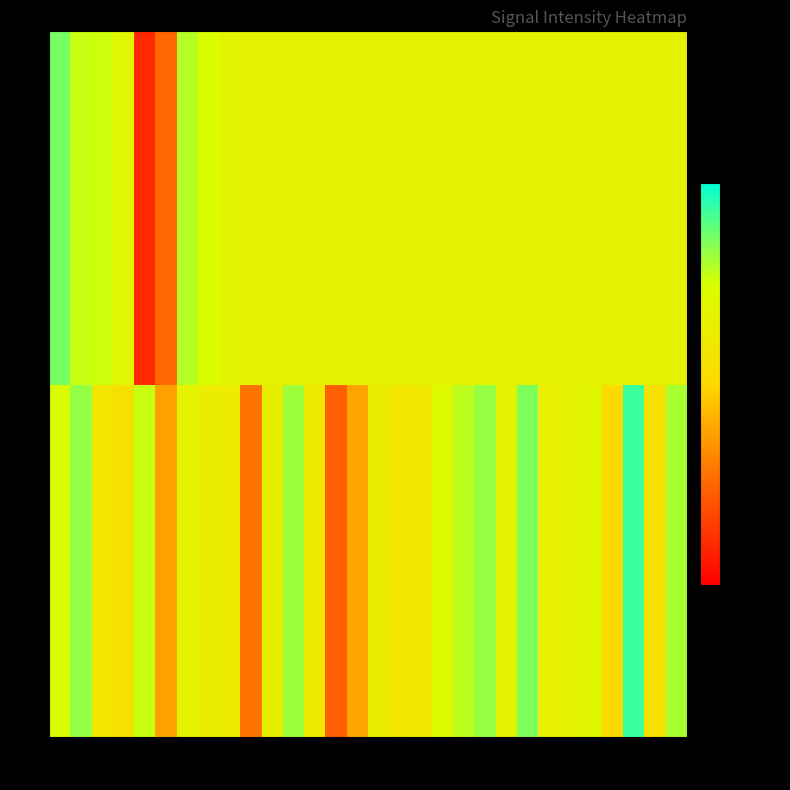

Reading left to right, what are all the values shown in this chart?

0: 0=-124.3	2=-121.0	4=-129.6	6=-130.4	8=-123.1	10=-136.8	12=-126.6	14=-127.9	16=-128.3	18=-140.1	20=-127.2	22=-121.4	24=-129.0	26=-141.8	28=-136.6	30=-127.9	32=-129.5	34=-129.2	36=-124.8	38=-122.5	40=-121.1	42=-126.9	44=-120.1	46=-127.0	48=-126.4	50=-125.8	52=-132.2	54=-117.4	56=-130.6	58=-121.8
1: 0=-119.8	2=-123.0	4=-123.3	6=-125.8	8=-146.4	10=-141.0	12=-122.3	14=-123.9	16=-126.1	18=-126.9	20=-126.9	22=-126.9	24=-126.9	26=-126.9	28=-126.9	30=-126.9	32=-126.9	34=-126.9	36=-126.9	38=-126.9	40=-126.9	42=-126.9	44=-126.9	46=-126.9	48=-126.9	50=-126.9	52=-126.9	54=-126.9	56=-126.9	58=-126.9